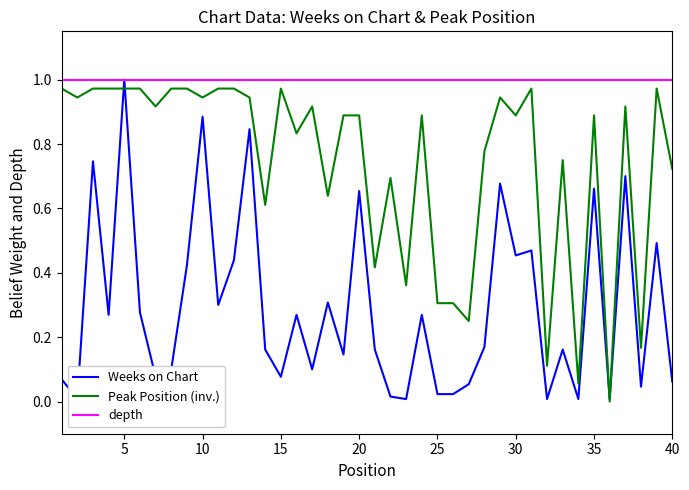

At which category is the sum across all series the highest?

5